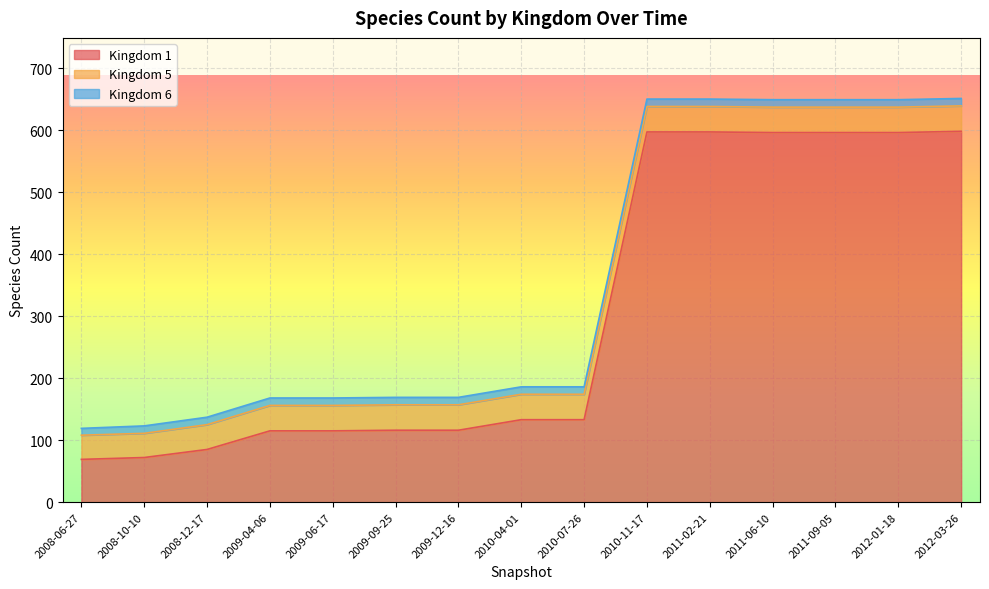

Which label corresponds to the largest value in the chart?

2012-03-26